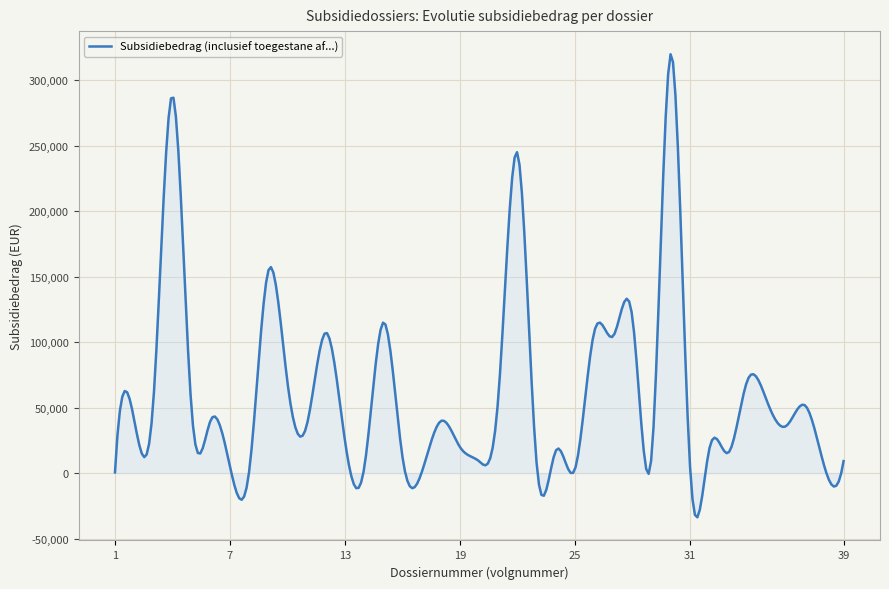

What is the greatest value displayed?

319877.6